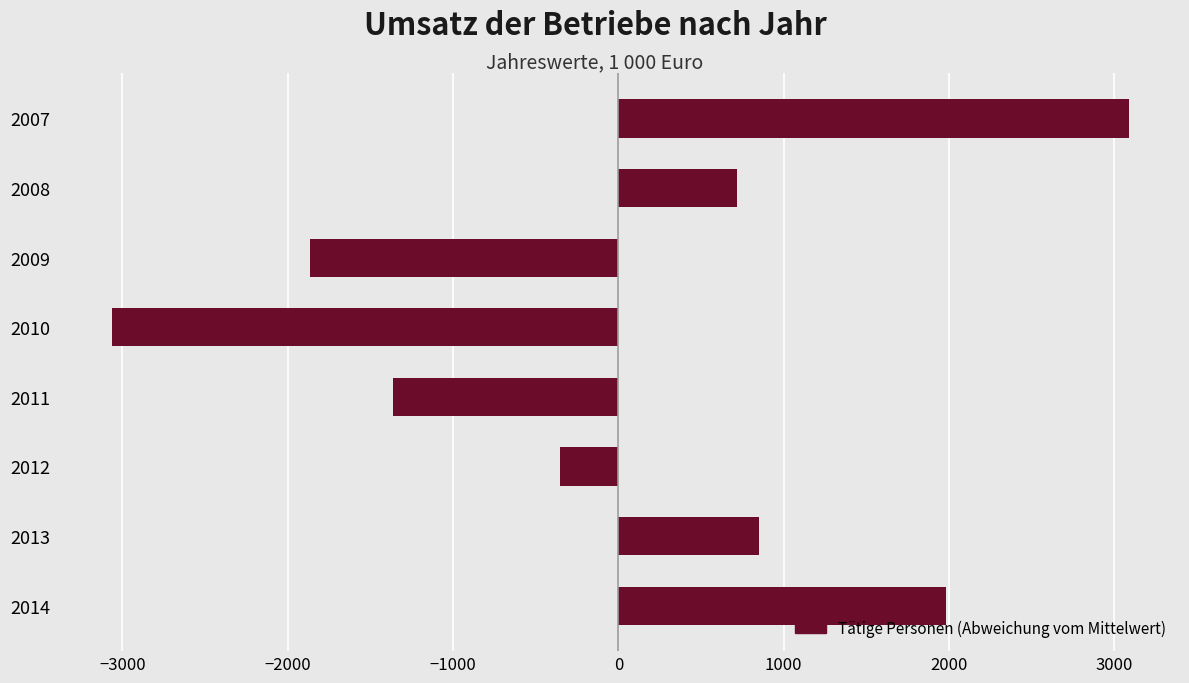

How many series are shown in this chart?

1